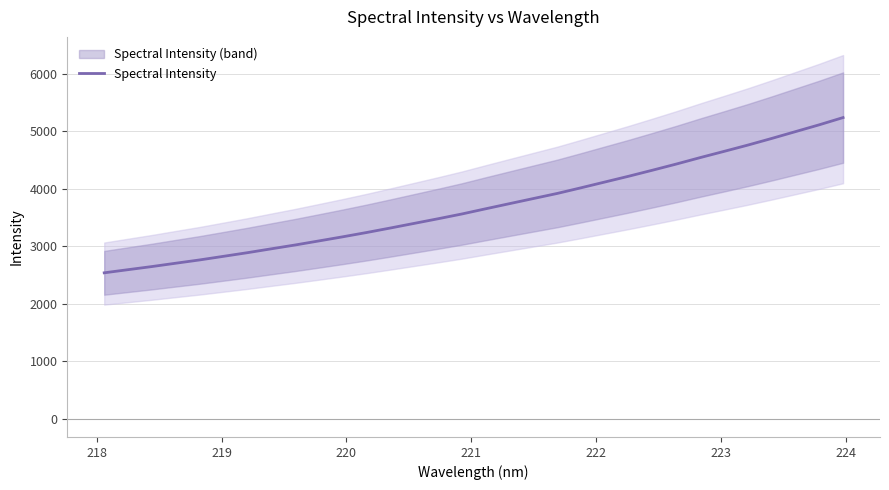

Count the number of categories in the chart.

32